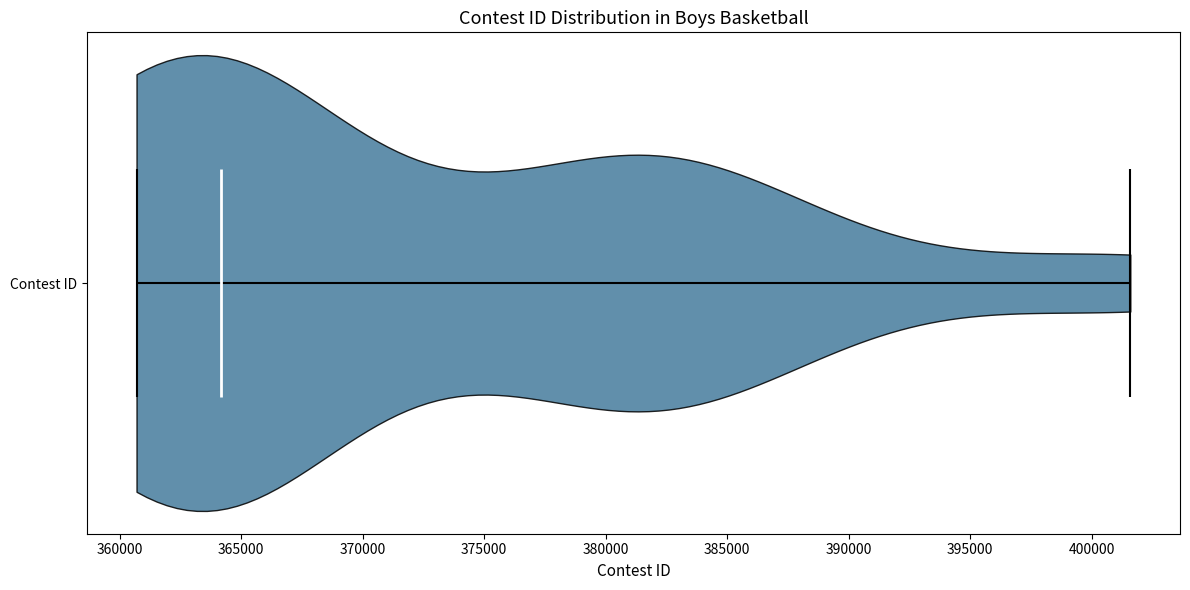

Read this violin plot against the x-axis: where its median line is, and the lowest and highest points the violin reaches. The values are not printed on the chart, so give them approximately, as read against the axis.

median line 364000, lowest point 360500, highest point 401500